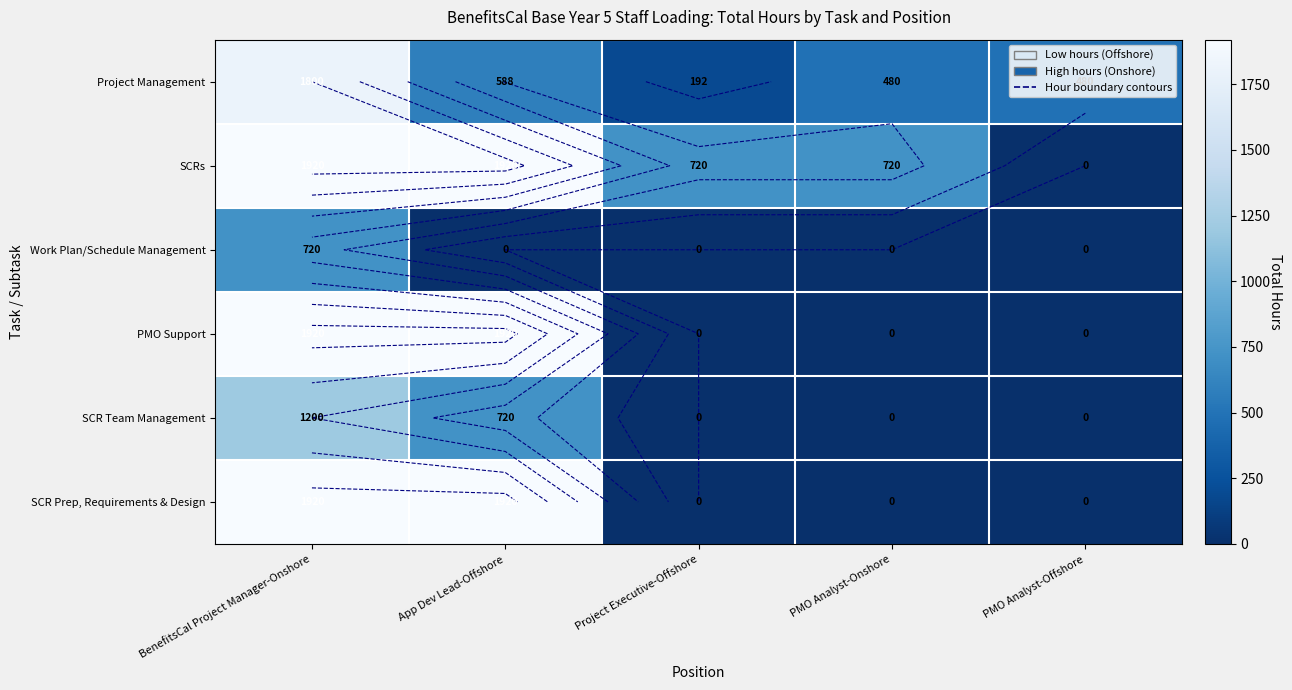

At how many categories does at least one series exceed 1549?

2